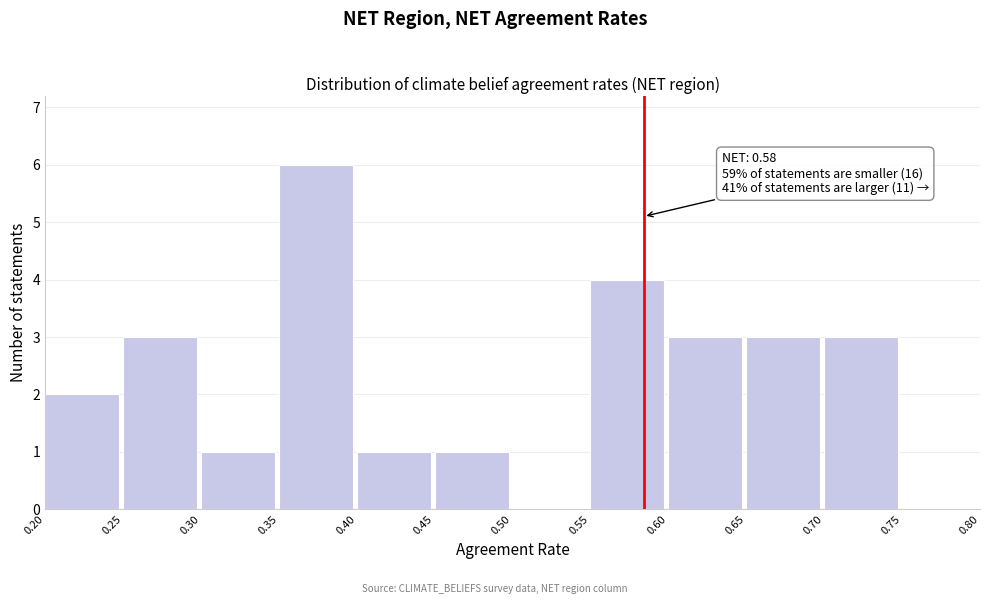

Which range on the x-axis has the tallest bar?

0.35 to 0.40